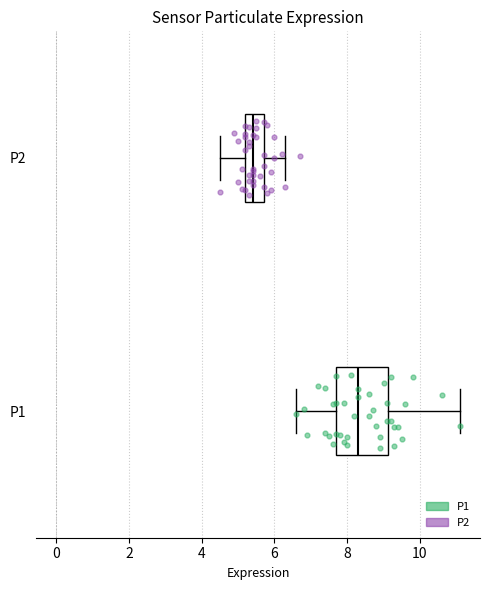

Which box has the furthest to the left median line?

P2